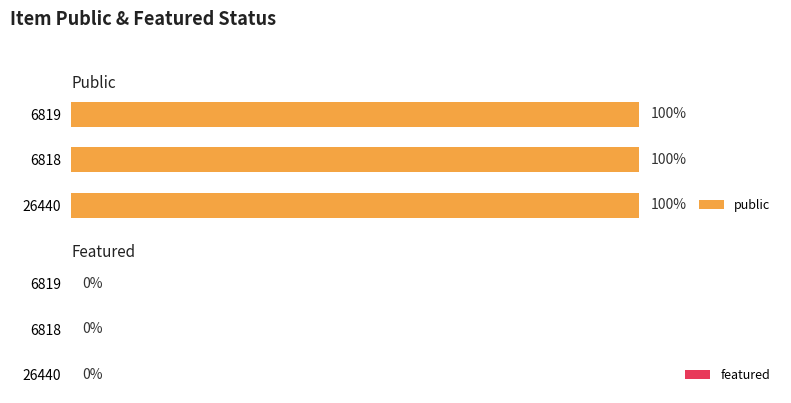

What is the sum of the public values at 6818 and 6819?

2